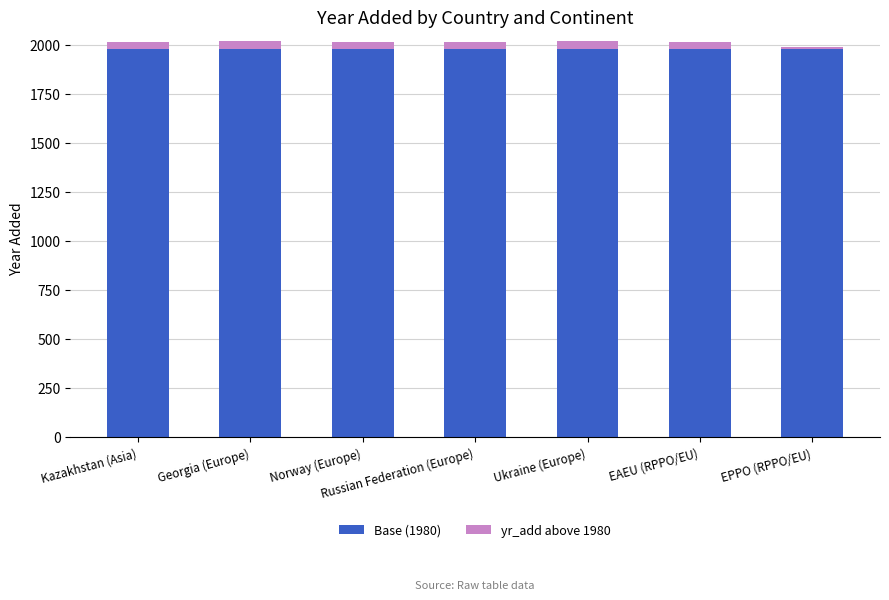

The value of Base (1980) at Ukraine (Europe) is 2617. True or false?

False